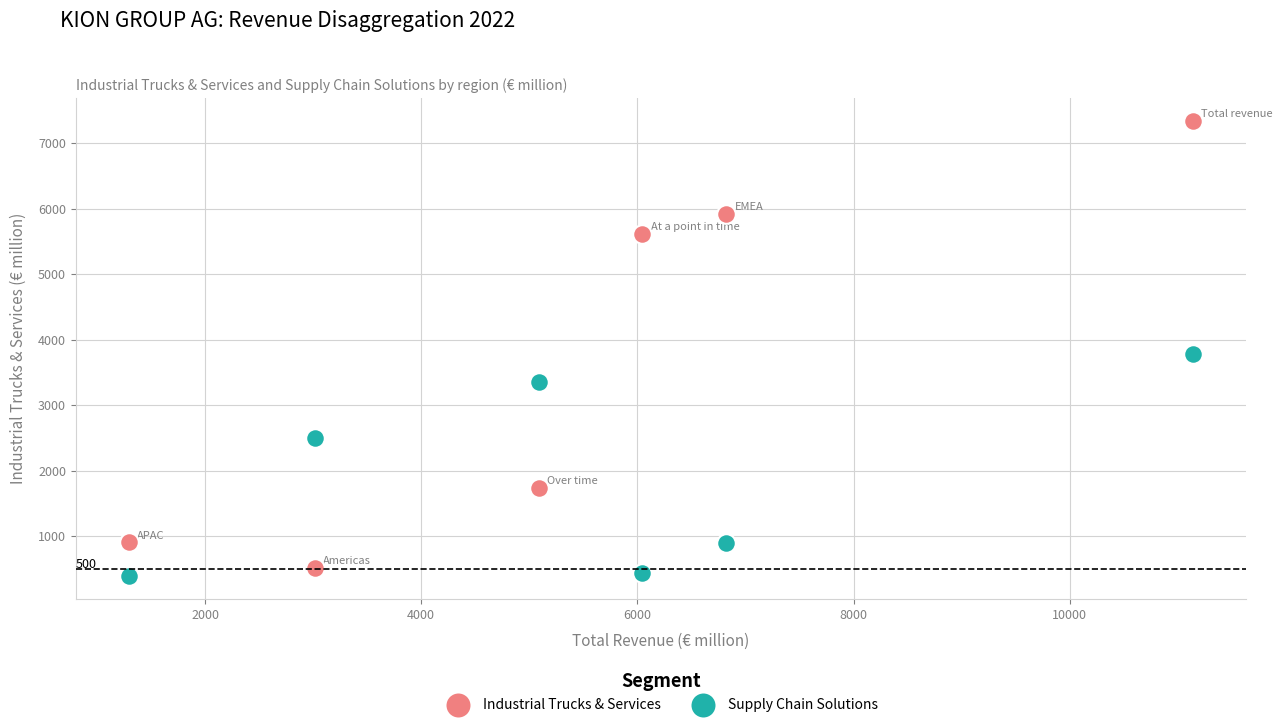

Which series has the widest spread of Y values?

Industrial Trucks & Services